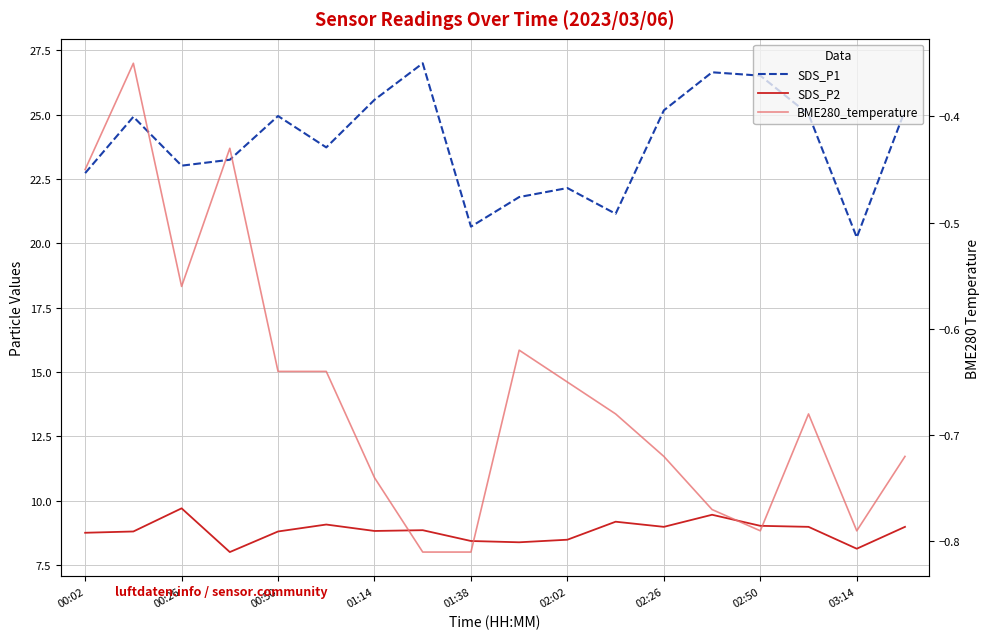

What is the smallest value displayed?

-0.8